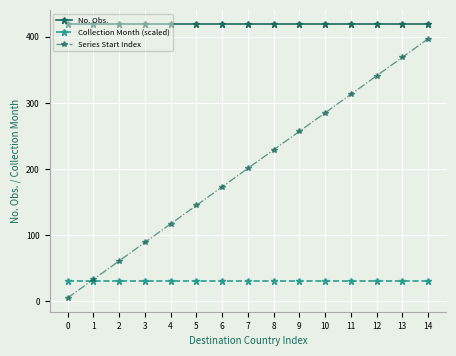

What is the value of the No. Obs. point at the 12th from the left?

420